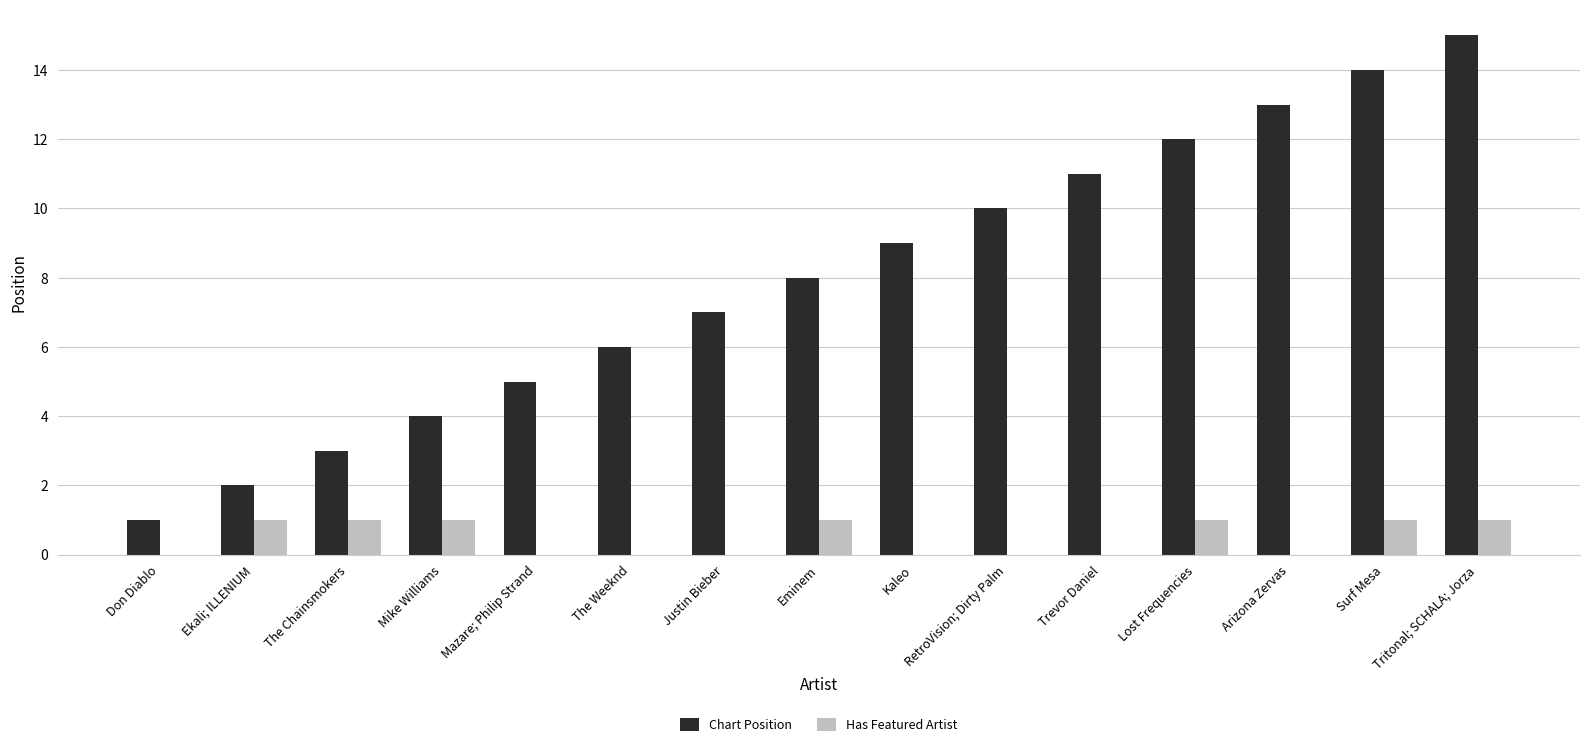

Is the value of Has Featured Artist at Mike Williams greater than the value of Chart Position at Arizona Zervas?

No